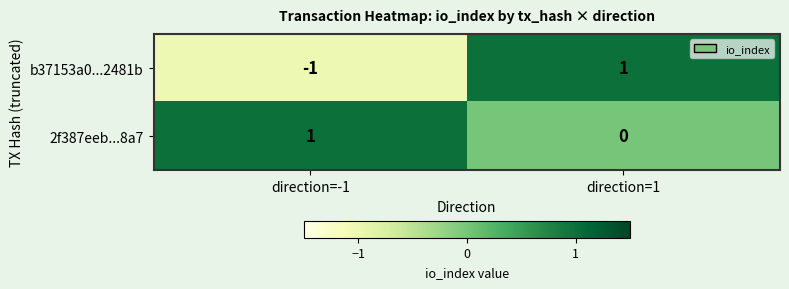

Between direction=-1 and direction=1, which series saw the biggest shift?

b37153a0...2481b